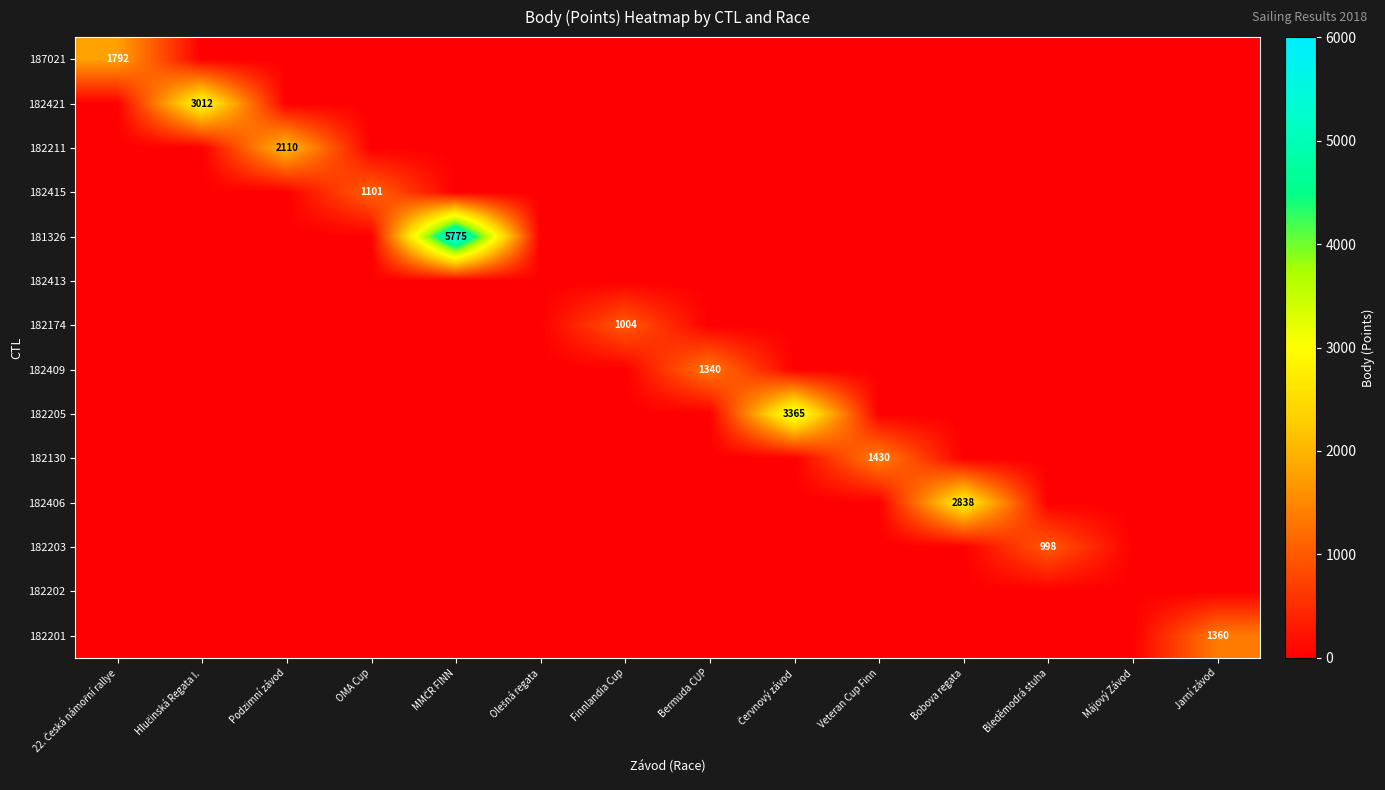

How many data points does each series have?

14